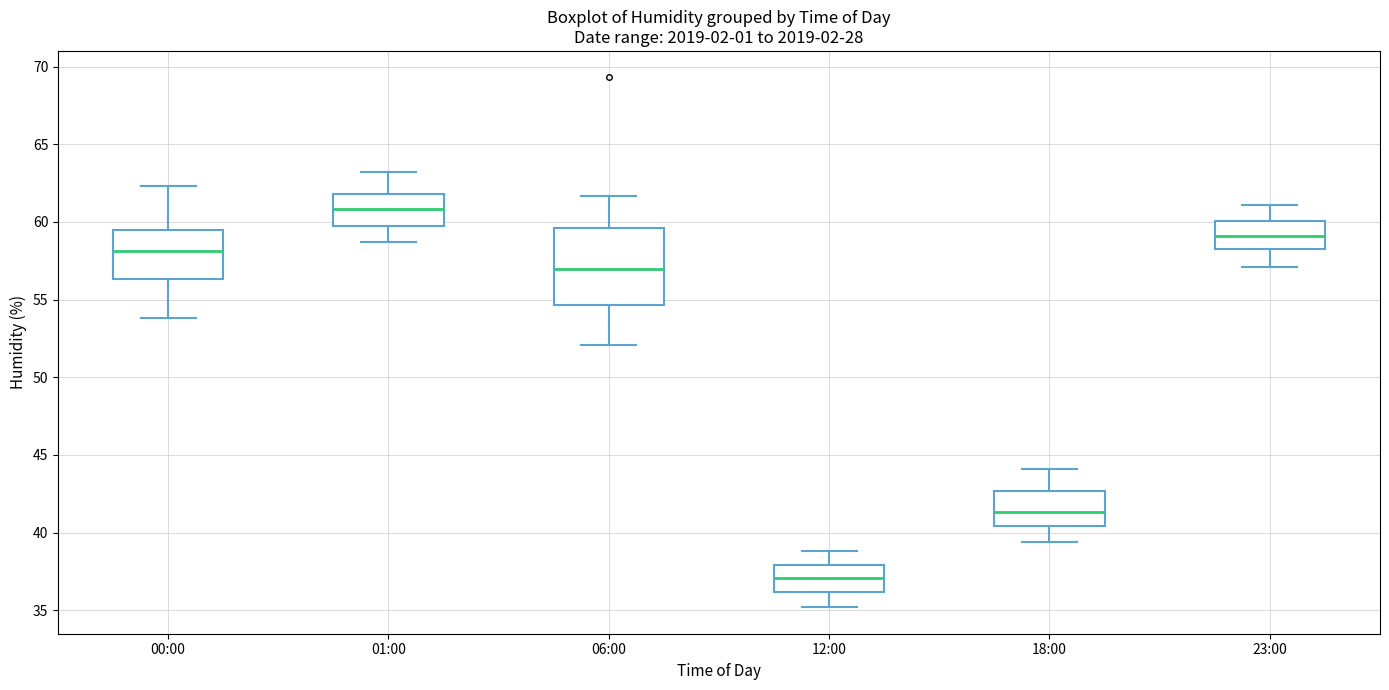

Reading left to right, read every box against the y-axis: the position of its median line, the range the box covers, and the ends of its whiskers. The values are not printed on the chart, so give them approximately, as read against the axis.

00:00: median 58.0, box 56.5 to 59.5, whiskers 54.0 to 62.5
01:00: median 61.0, box 60.0 to 62.0, whiskers 58.5 to 63.0
06:00: median 57.0, box 54.5 to 59.5, whiskers 52.0 to 61.5
12:00: median 37.0, box 36.0 to 38.0, whiskers 35.0 to 39.0
18:00: median 41.5, box 40.5 to 42.5, whiskers 39.5 to 44.0
23:00: median 59.0, box 58.5 to 60.0, whiskers 57.0 to 61.0